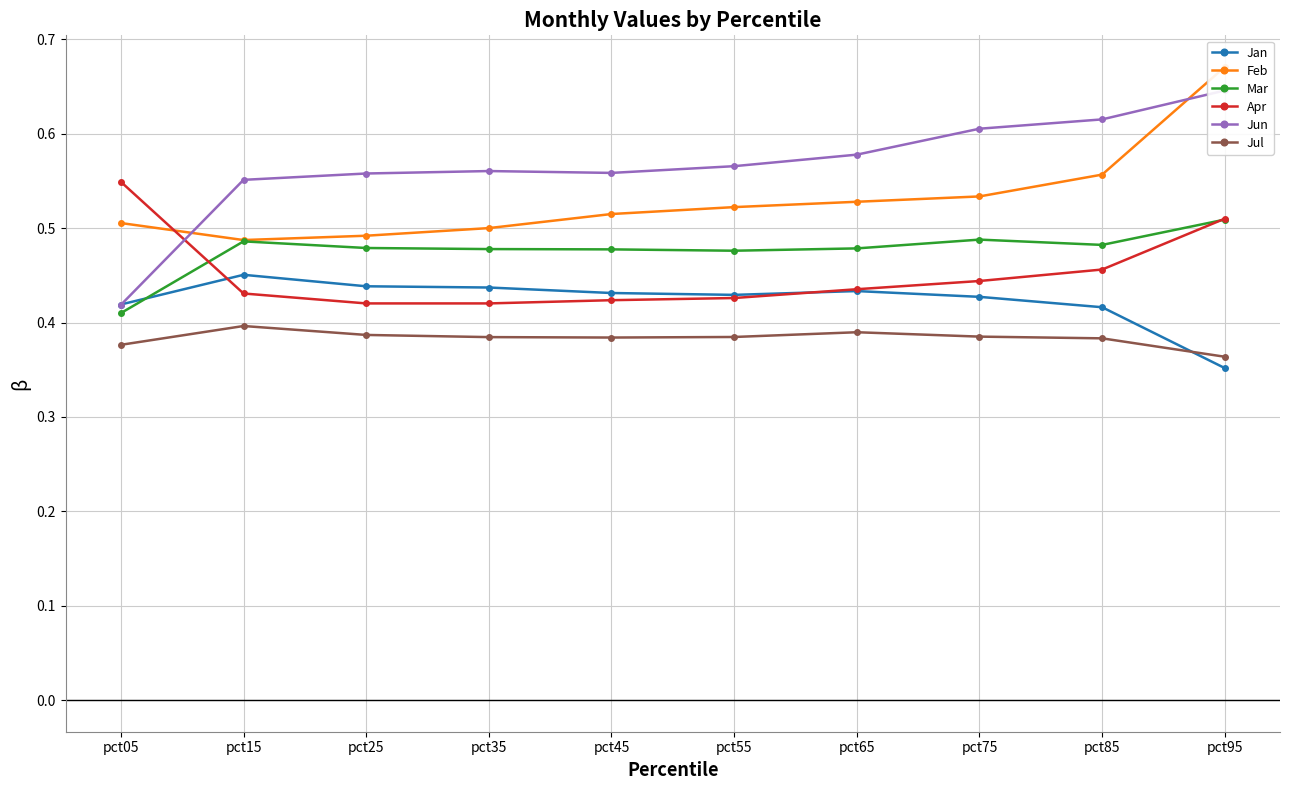

What is the sum of all Jan values?

4.2